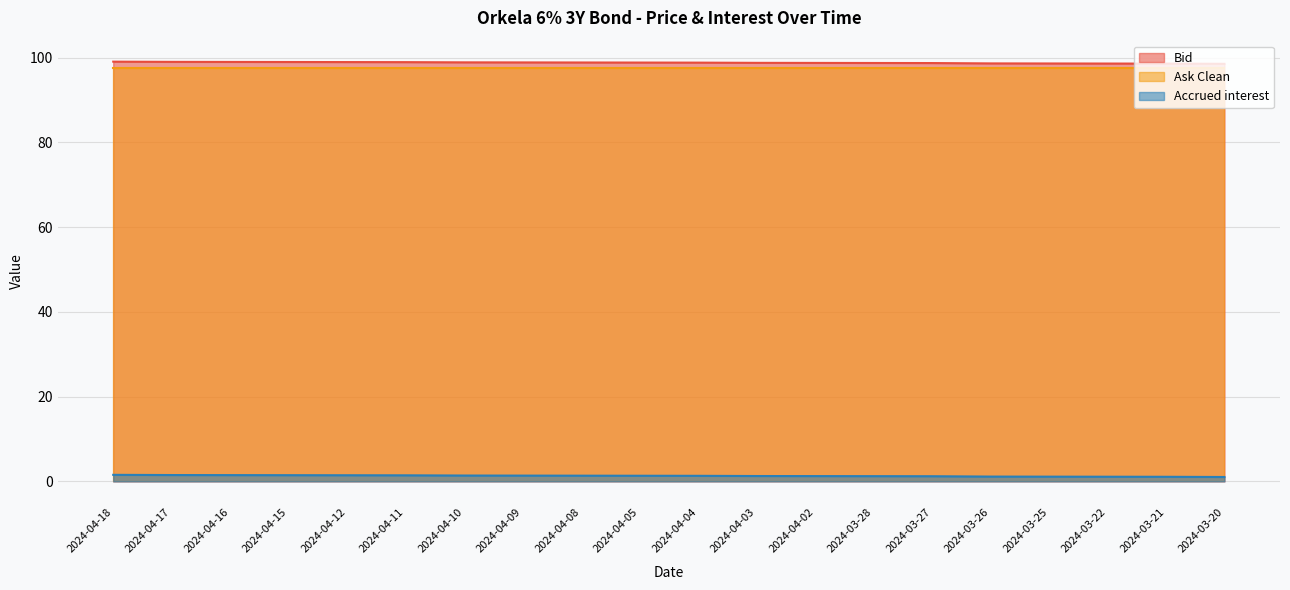

Is it true that Bid equals 99.0 at 2024-04-12?

True